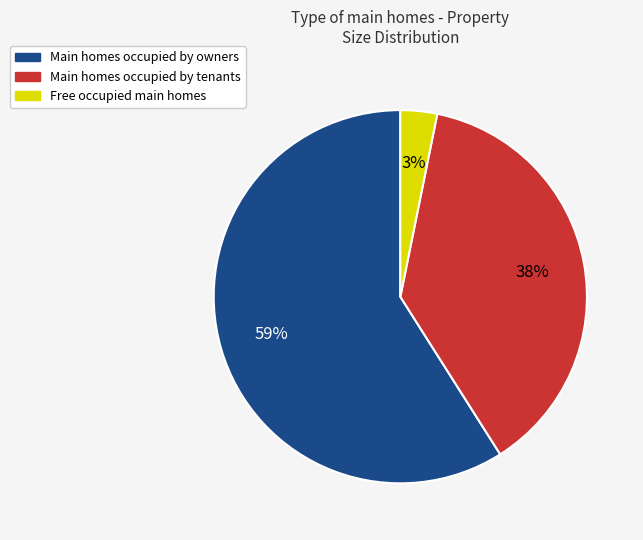

Does any single category account for the majority?

Yes